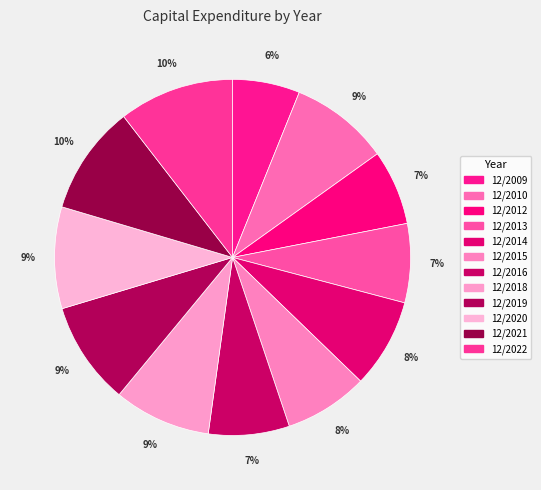

How many segments does this pie chart have?

12